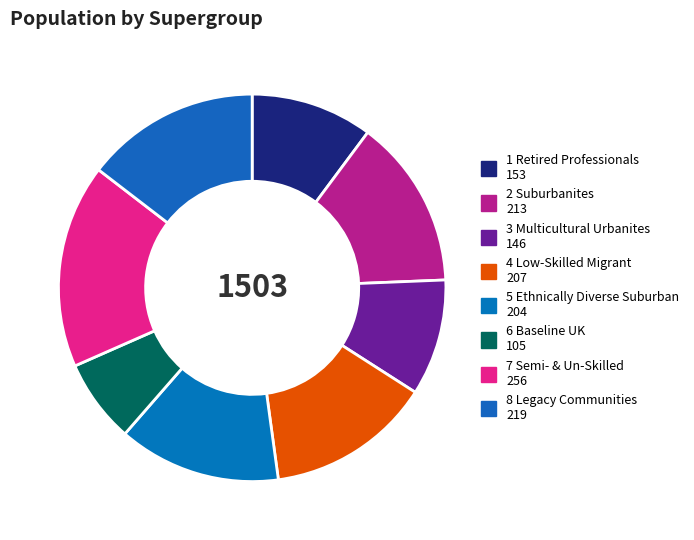

Which category has the biggest portion of the pie?

7 Semi- and Un-Skilled Workforce